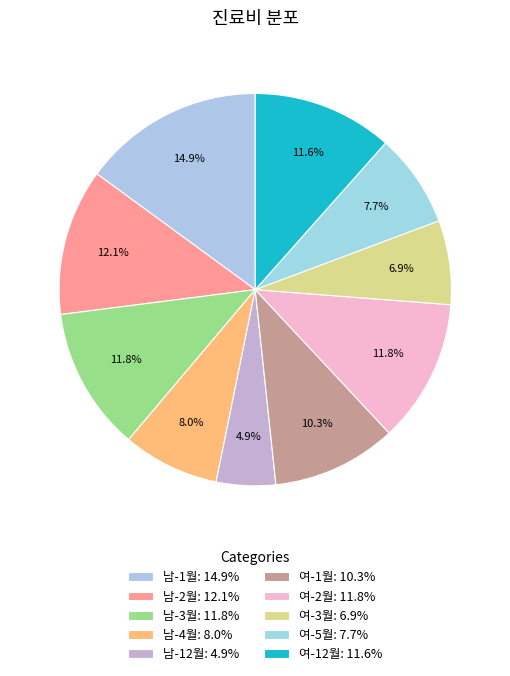

What percentage is the 남-12월 slice, to the nearest percent?

5%